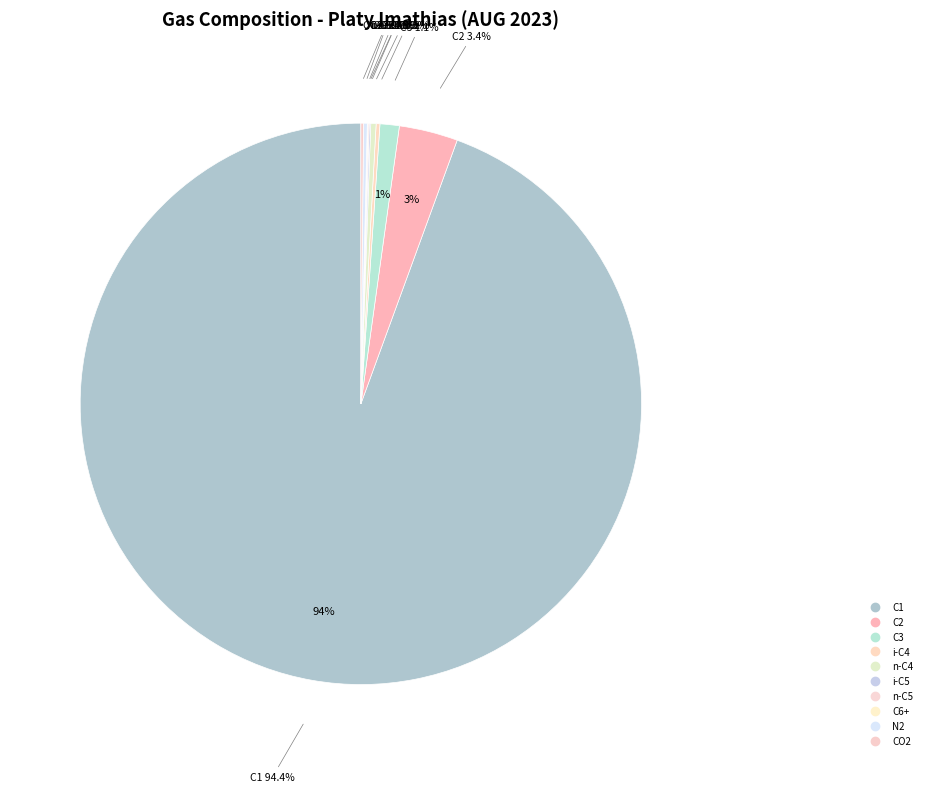

Which slice is the largest?

C1